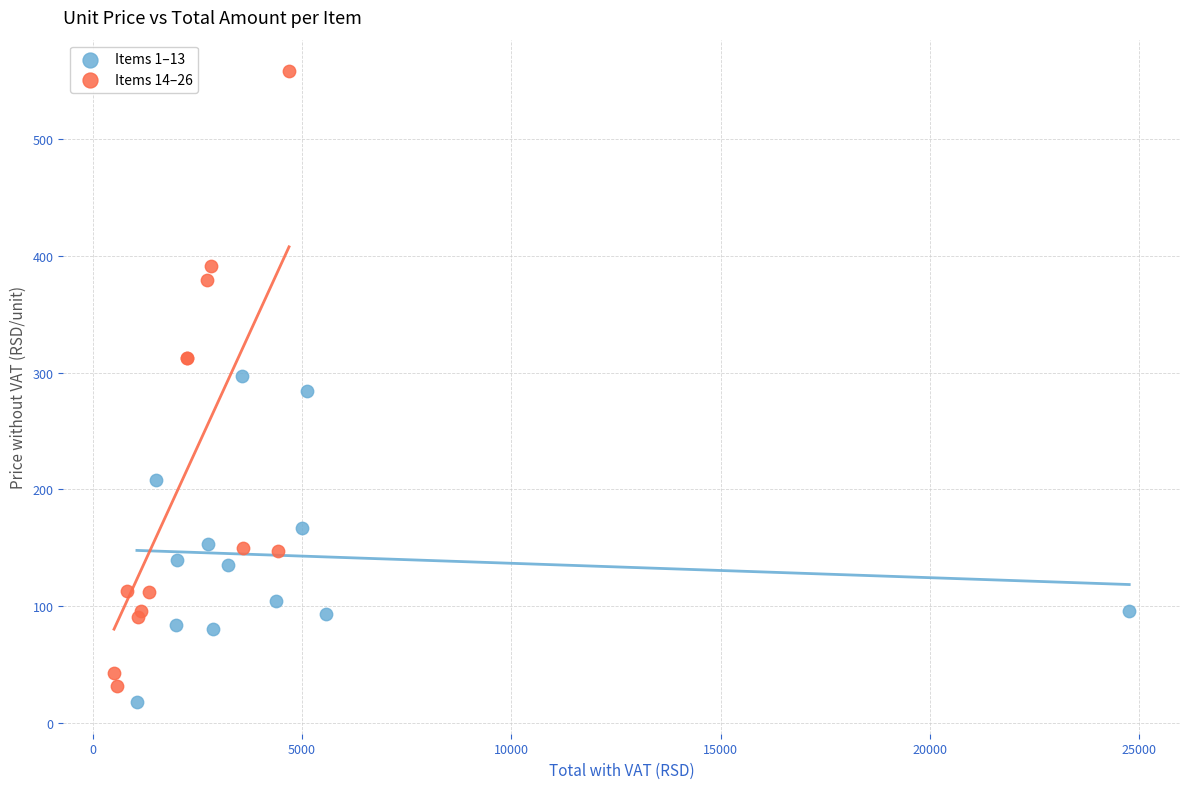

Which series has the largest Y range (max minus min)?

Items 14–26